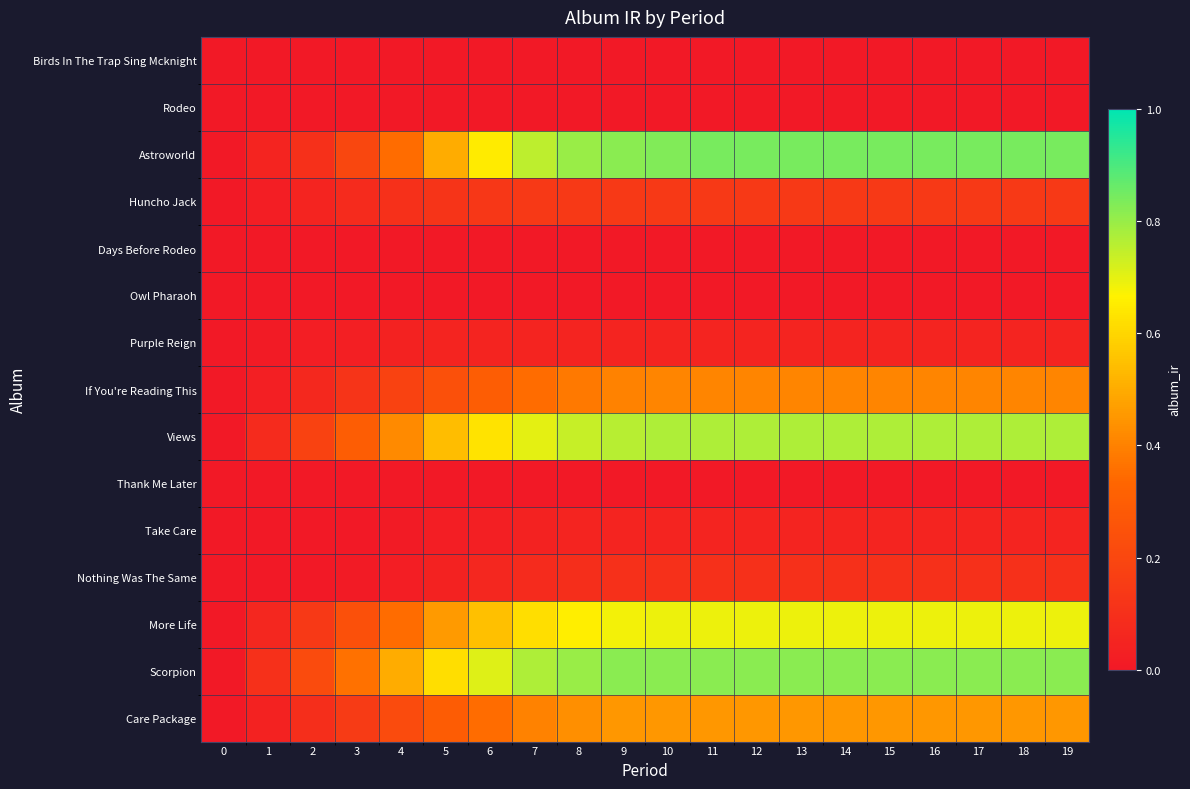

Which series has the widest spread of values?

Astroworld